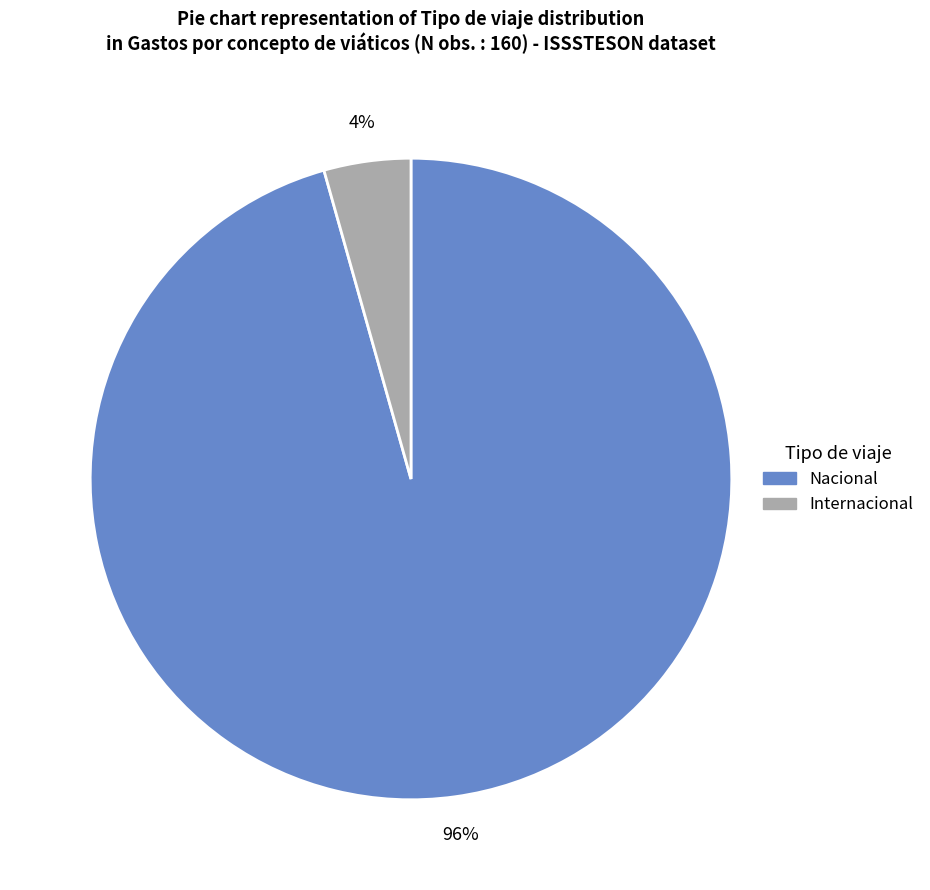

Count the number of slices in the pie.

2